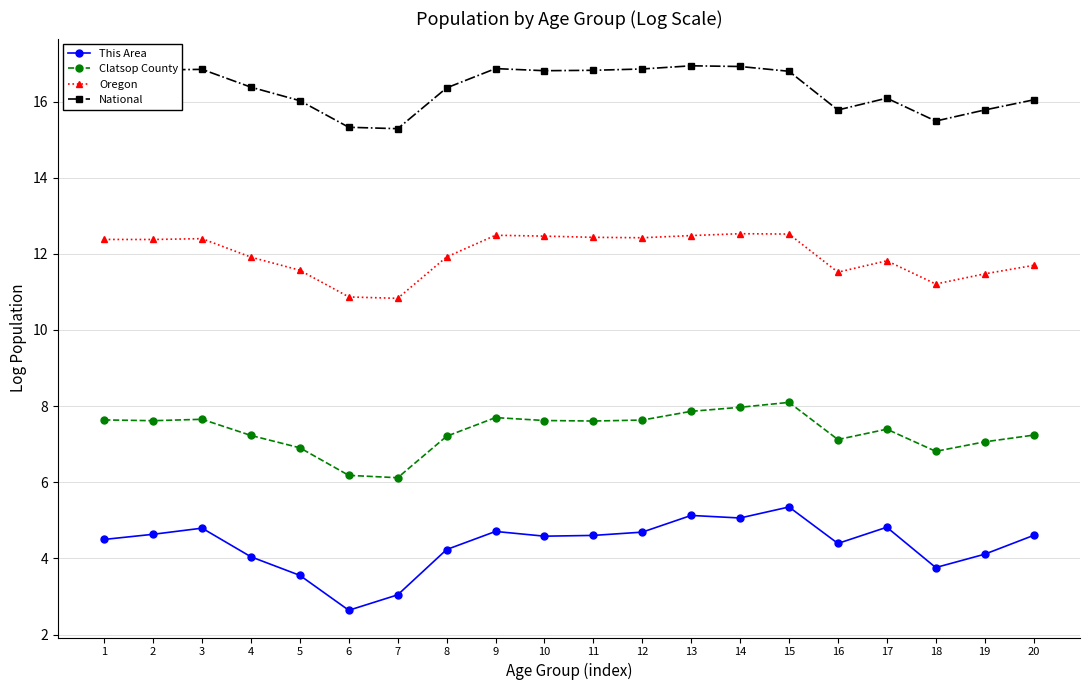

True or false: National has more than 0 points higher than both neighbors.

True